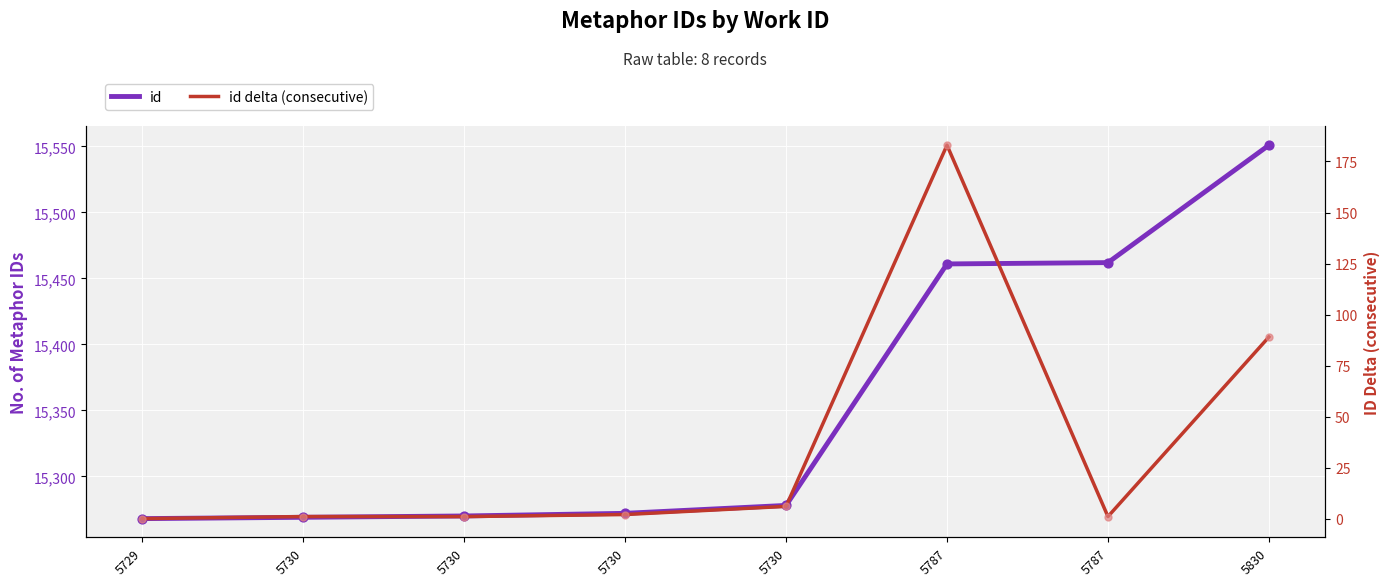

At how many categories does at least one series exceed 1256?

8